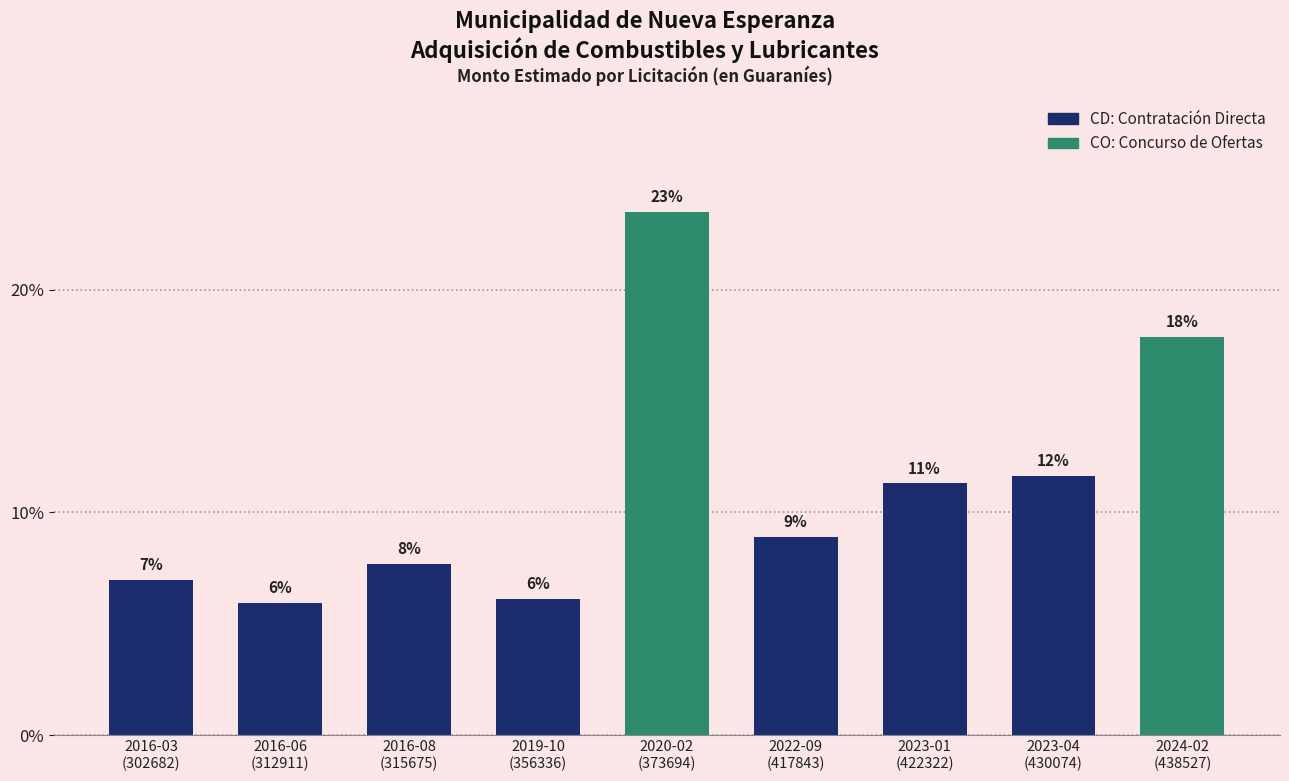

Which label corresponds to the largest value in the chart?

2020-02
(373694)